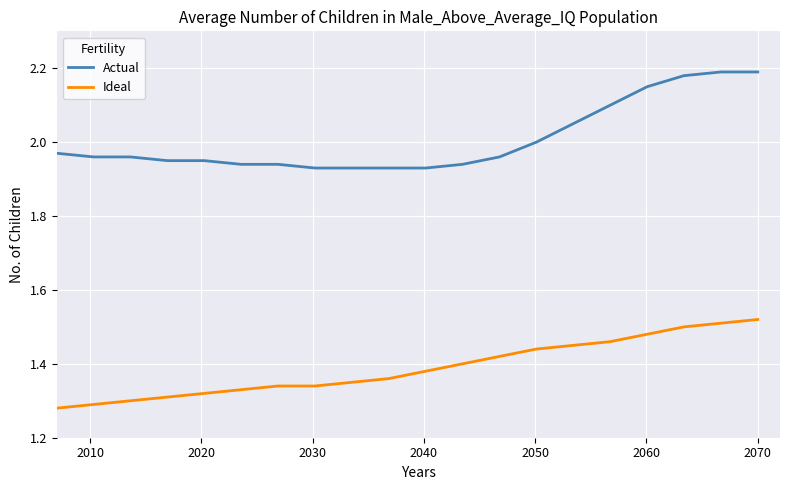

Rank the series by their maximum value, from highest to lowest.

Actual, Ideal